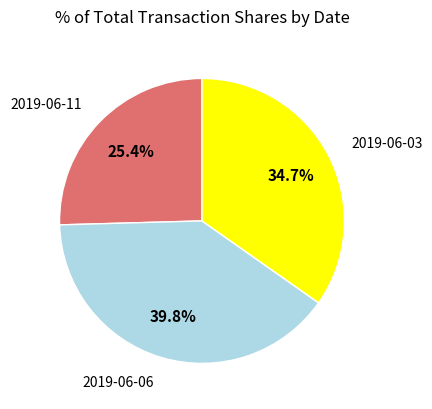

To the nearest percent, what portion does 2019-06-11 represent?

25%